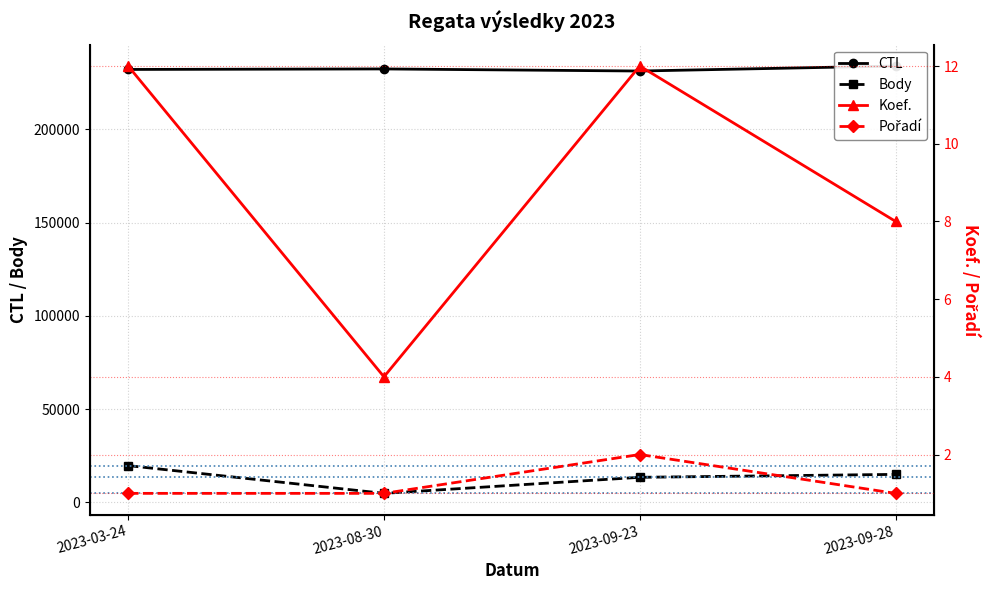

At which label is Body closest to 12300?

2023-09-23